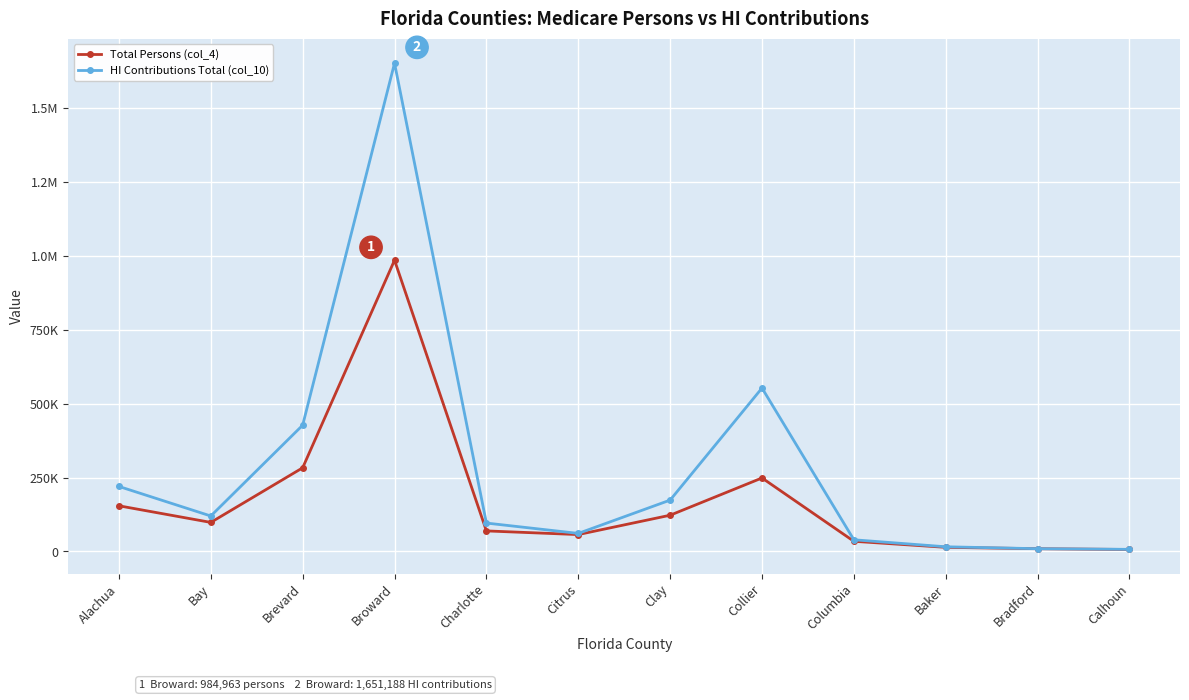

Which series has the largest total across all categories?

HI Contributions Total (col_10)